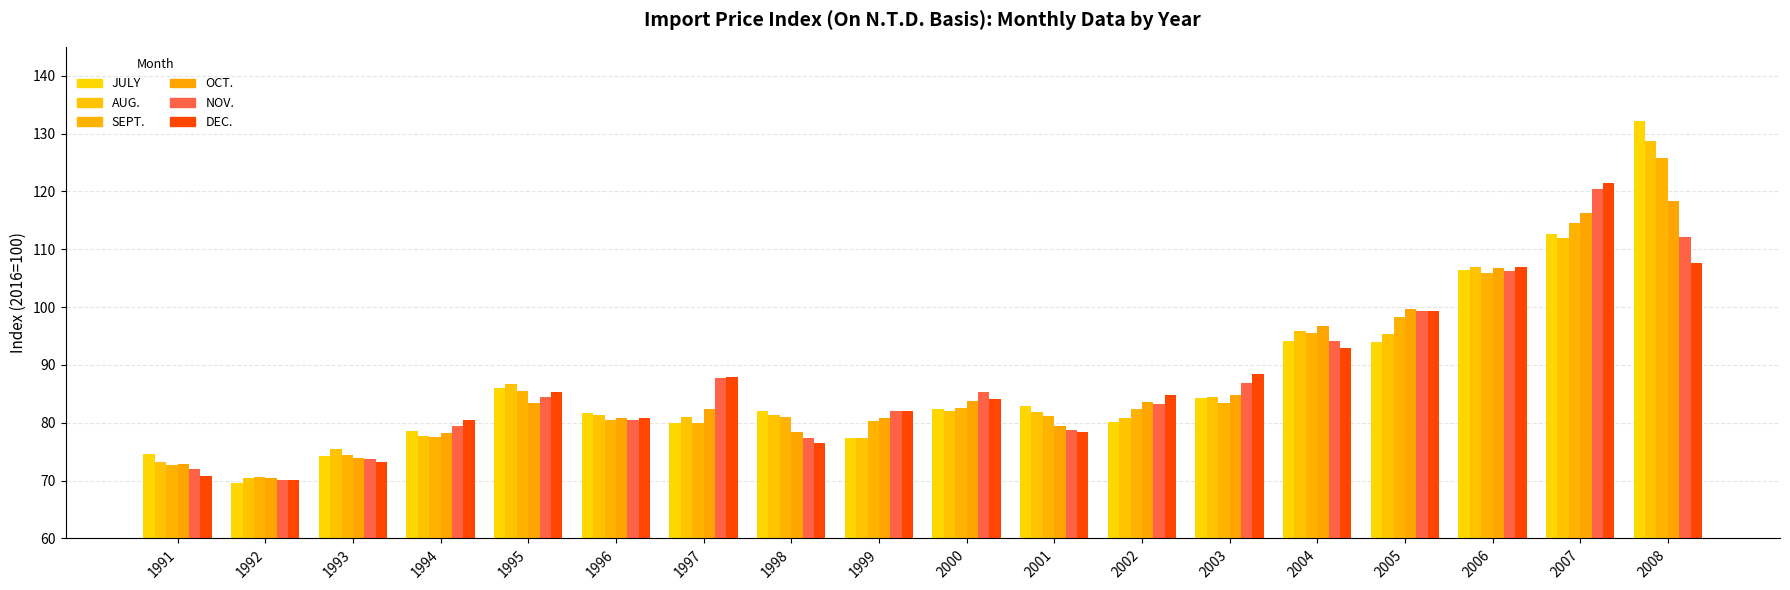

The value of SEPT. at 1995 is 145.2. True or false?

False